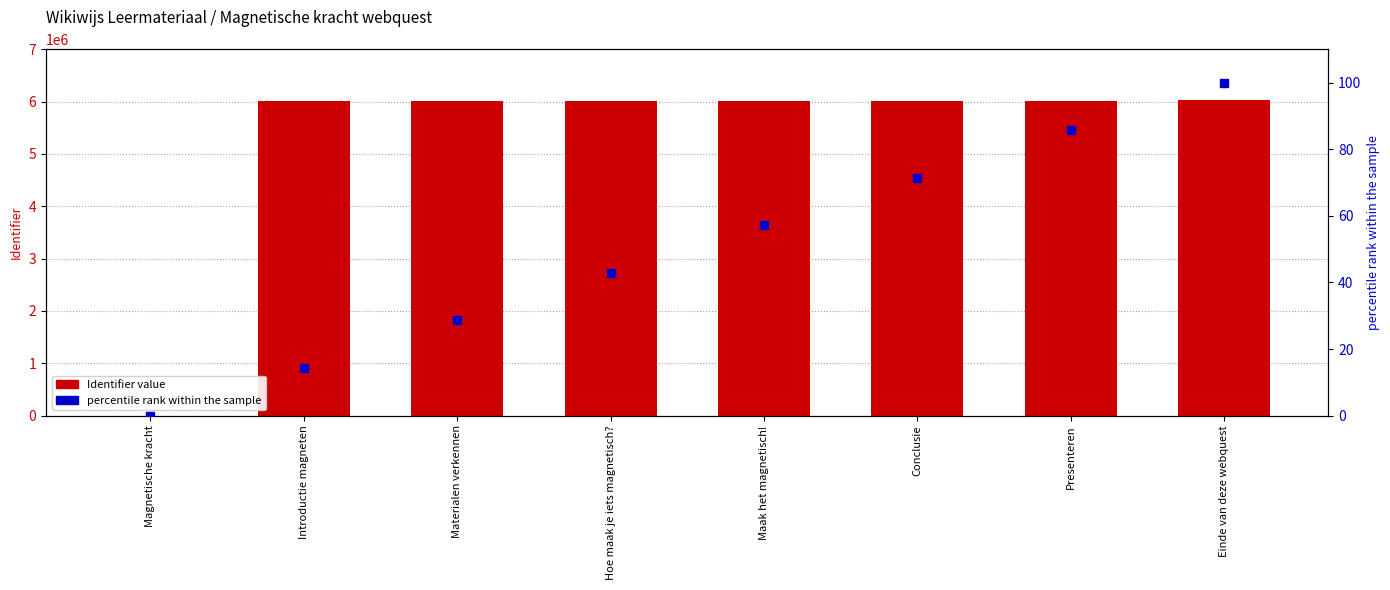

Is the value of percentile rank within the sample at Conclusie greater than the value of Identifier value at Introductie magneten?

No